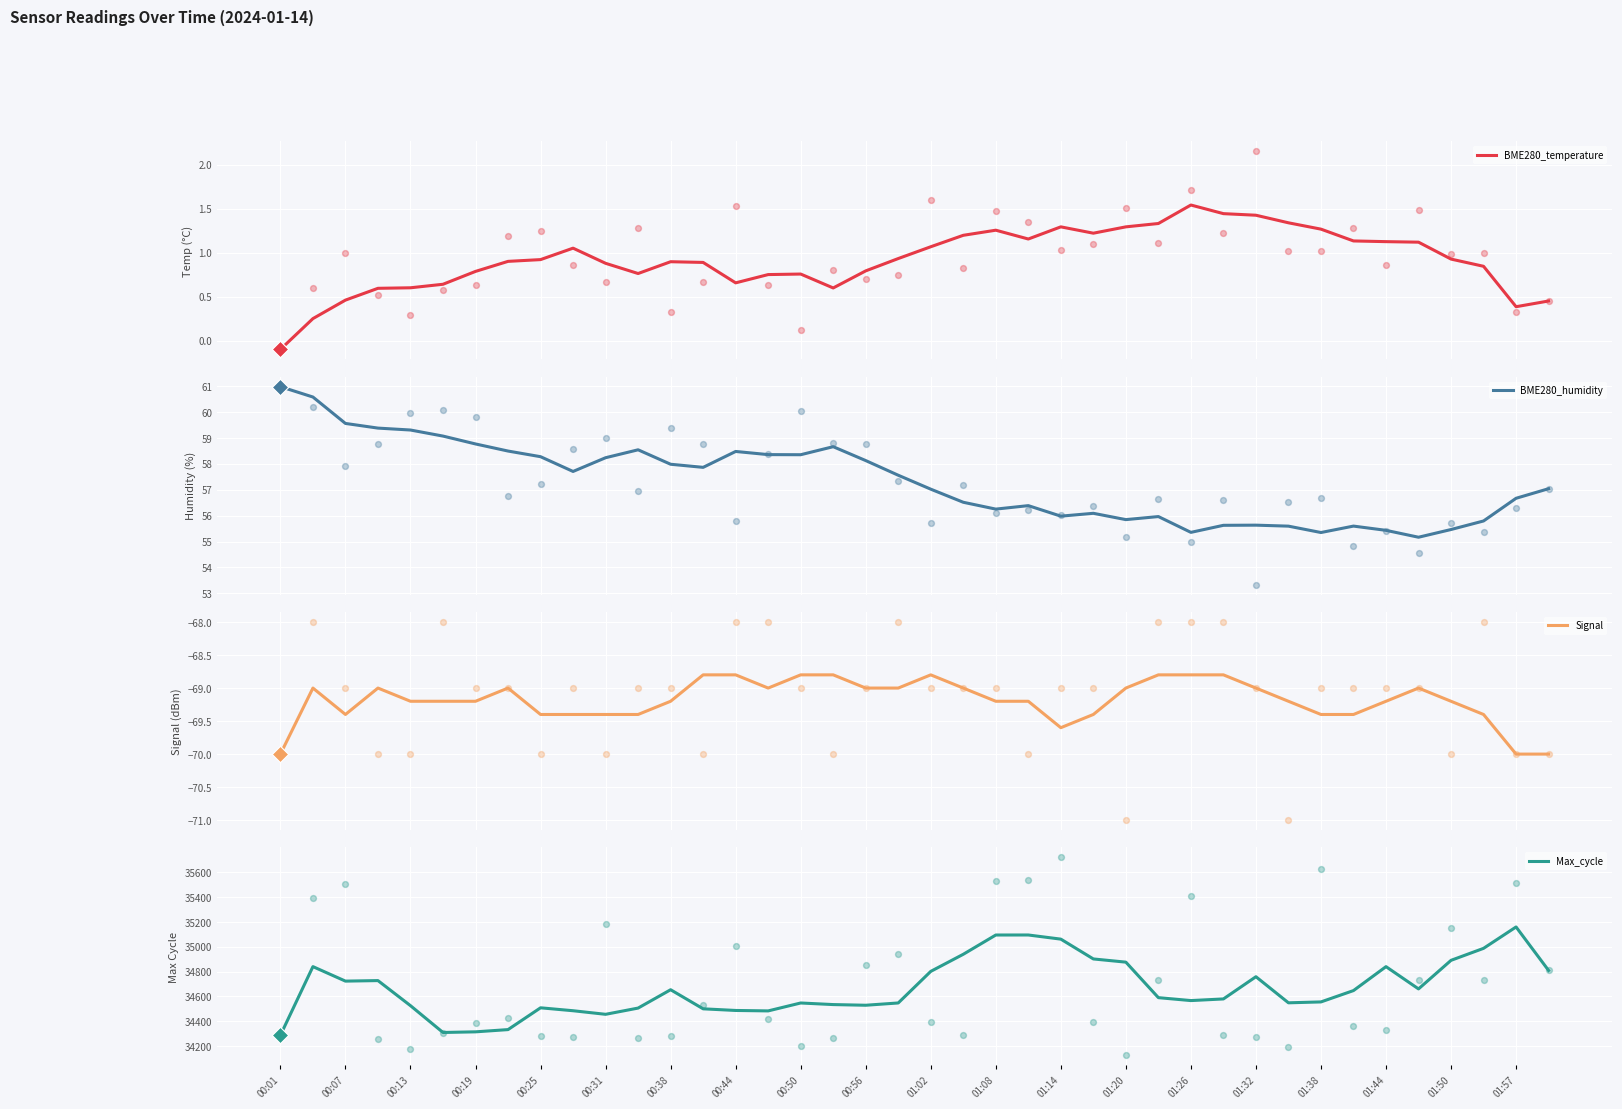

The value of Max_cycle at 00:07 is 34723.2. True or false?

True